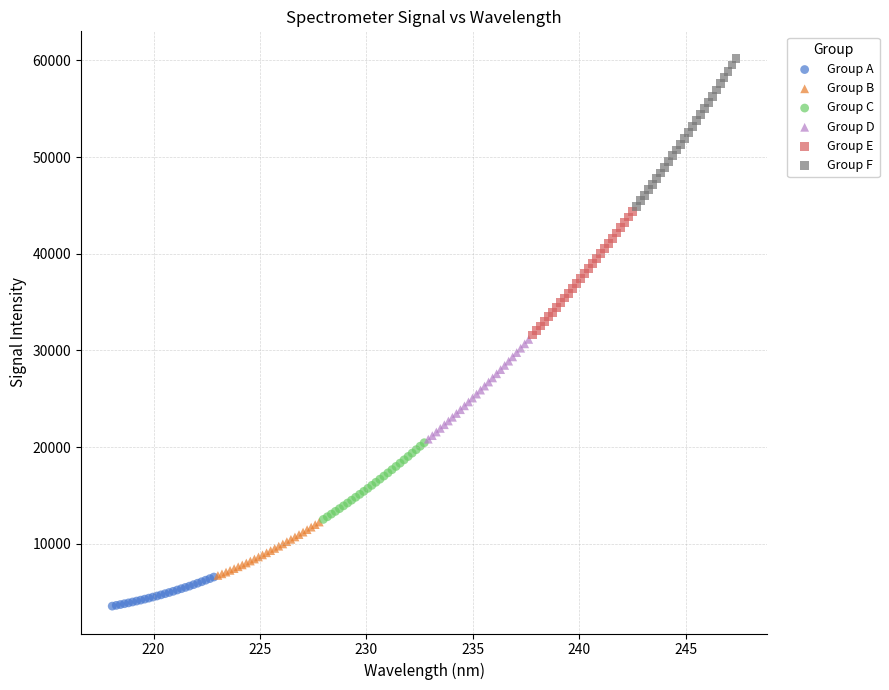

Which series contains the lowest Y value?

Group A